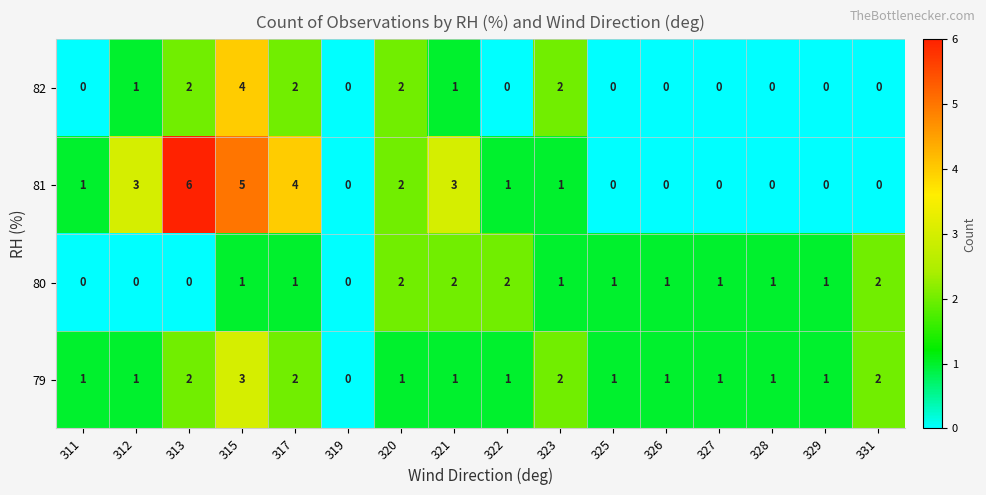

Which series has the widest spread of values?

81